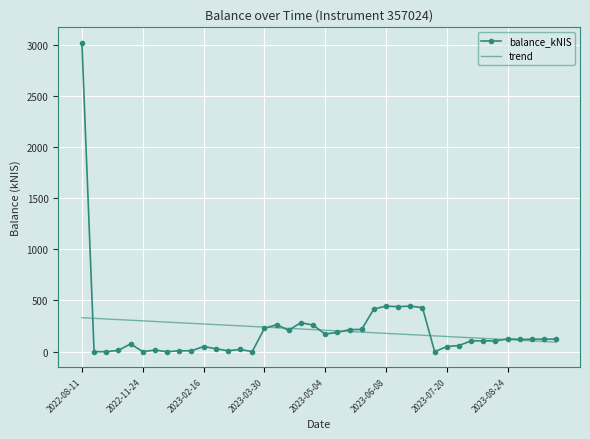

What is the greatest value displayed?

3017.5